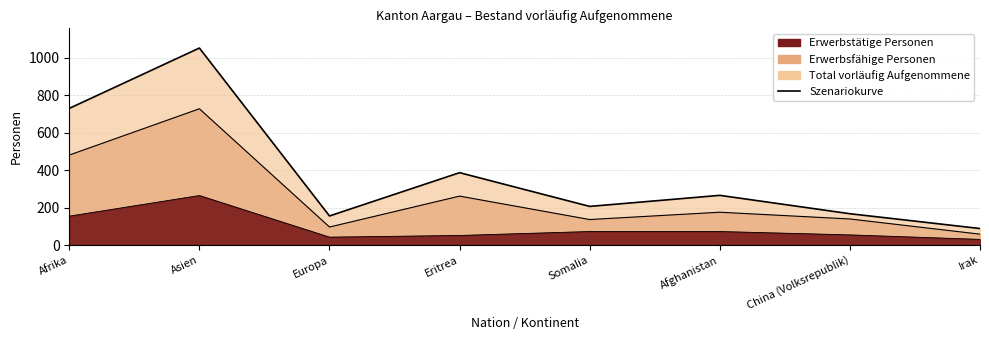

What position from the right is Afghanistan?

3